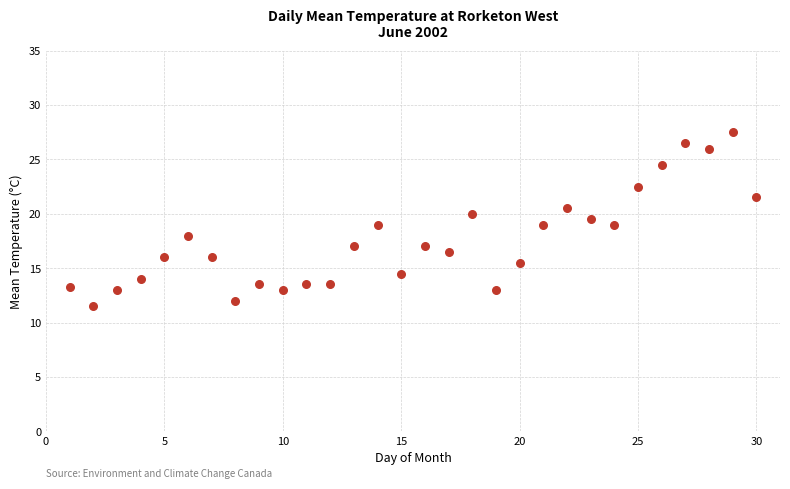

What is the range of X values (max minus min)?

29.0